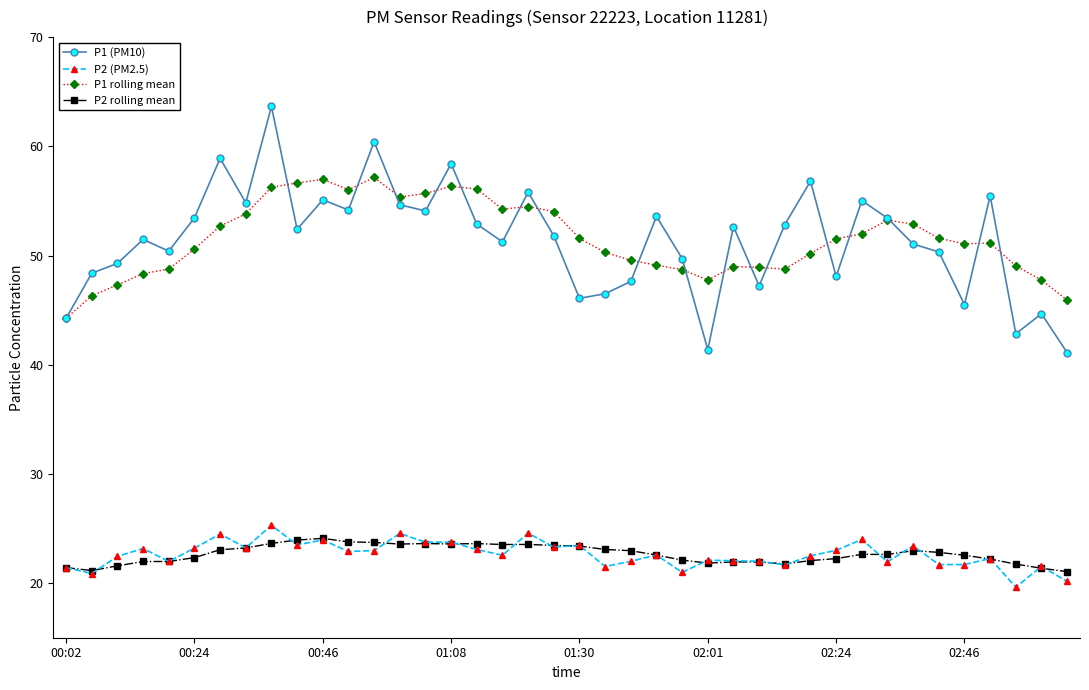

Which series has the widest spread of values?

P1 (PM10)